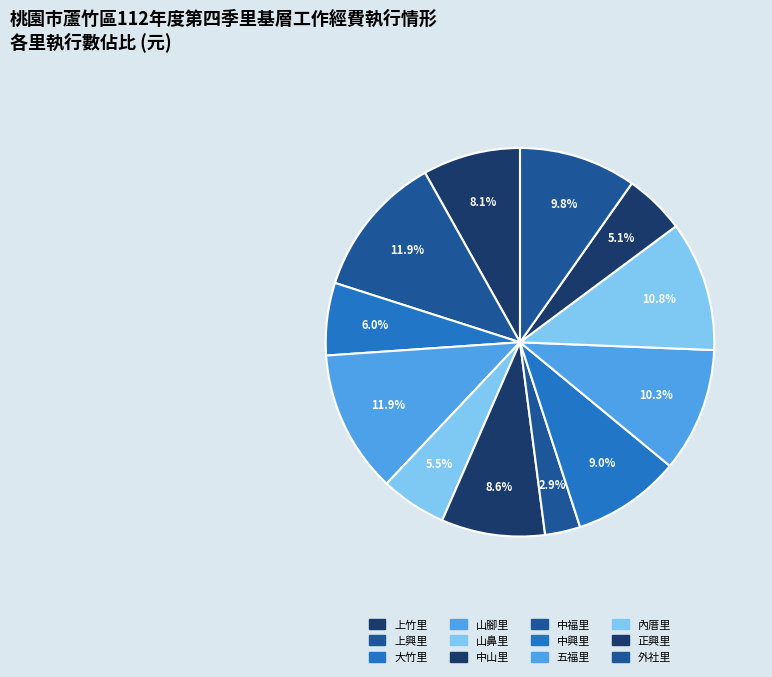

To the nearest percent, what portion does 上竹里 represent?

8%